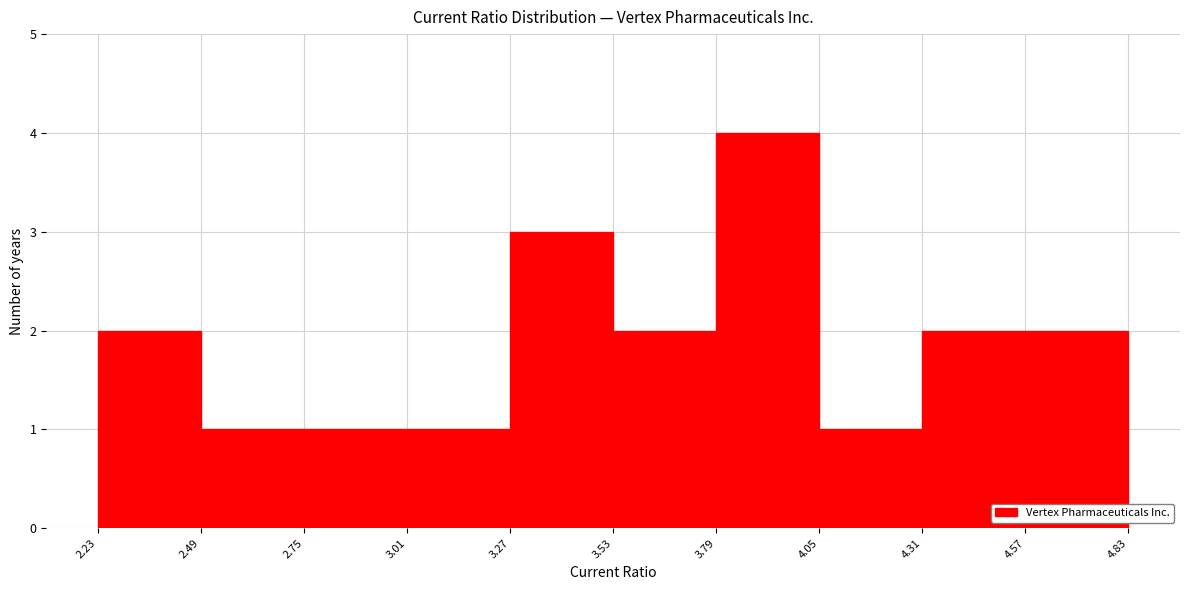

Reading left to right, transcribe this chart: for each bar, give the range it covers on the x-axis and its height. The values are not printed on the chart, so give them approximately, as read against the axis.

2.23 to 2.49: 2
2.49 to 2.75: 1
2.75 to 3.01: 1
3.01 to 3.27: 1
3.27 to 3.53: 3
3.53 to 3.79: 2
3.79 to 4.05: 4
4.05 to 4.31: 1
4.31 to 4.57: 2
4.57 to 4.83: 2